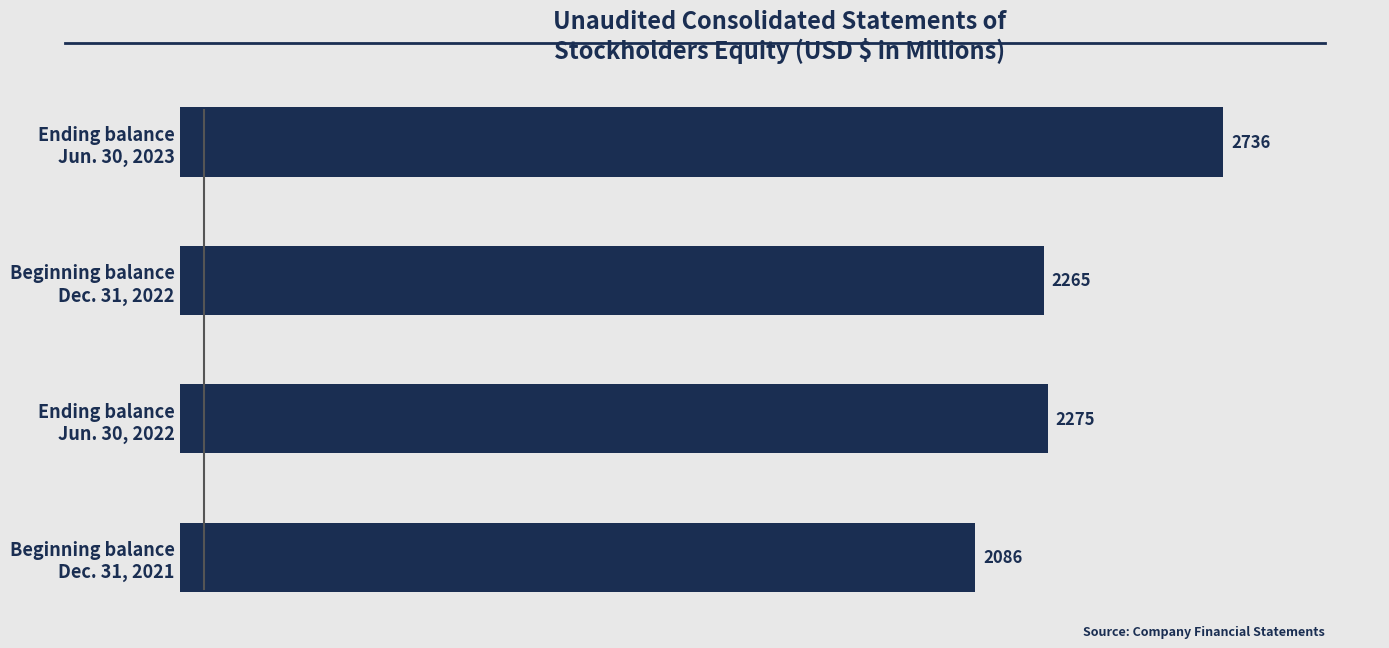

Reading bottom to top, extract all data points from this chart.

2086	2275	2265	2736